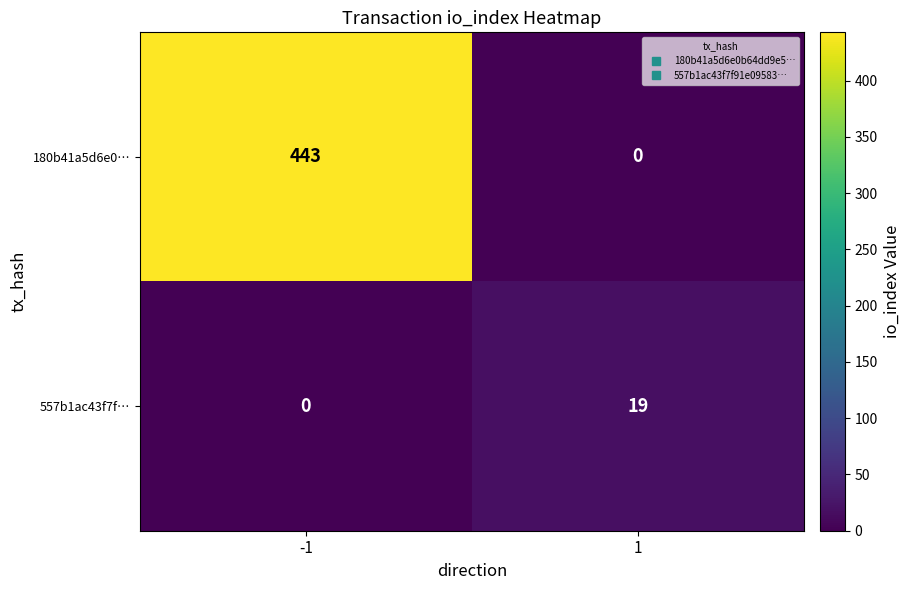

What is the maximum value shown in the chart?

443